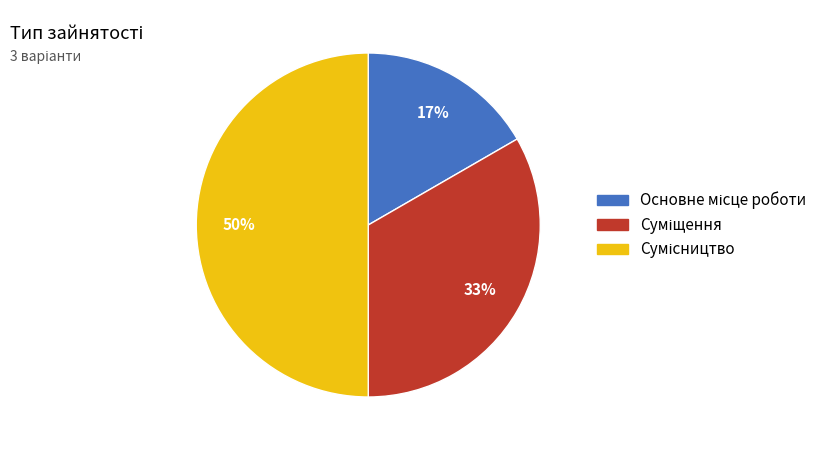

Count the number of slices in the pie.

3